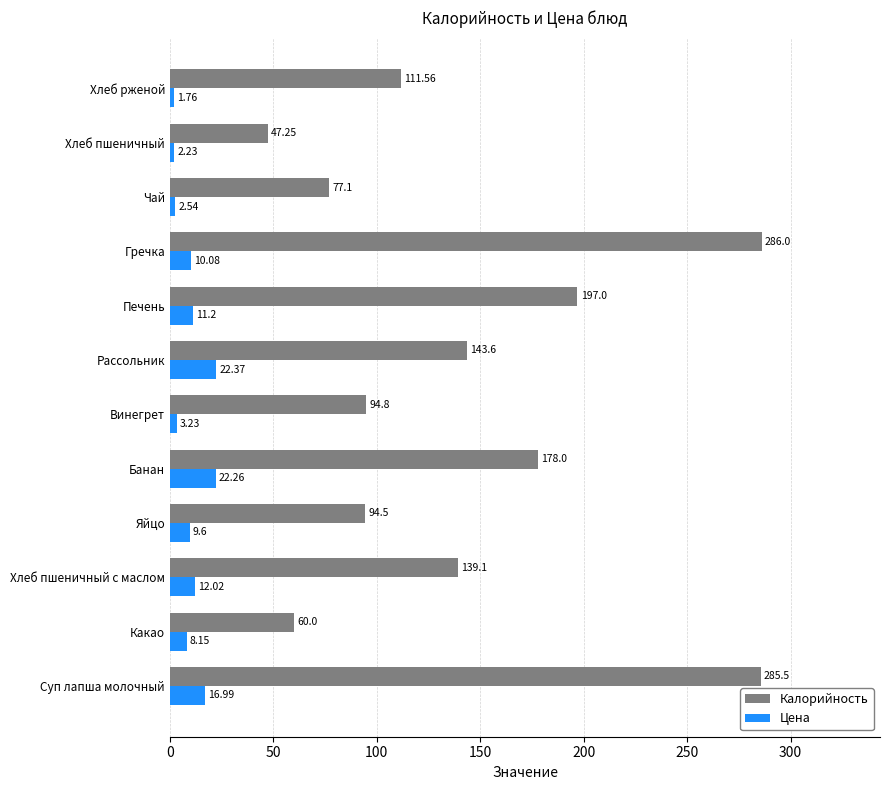

What is the difference between the maximum and minimum values in the Цена series?

20.6